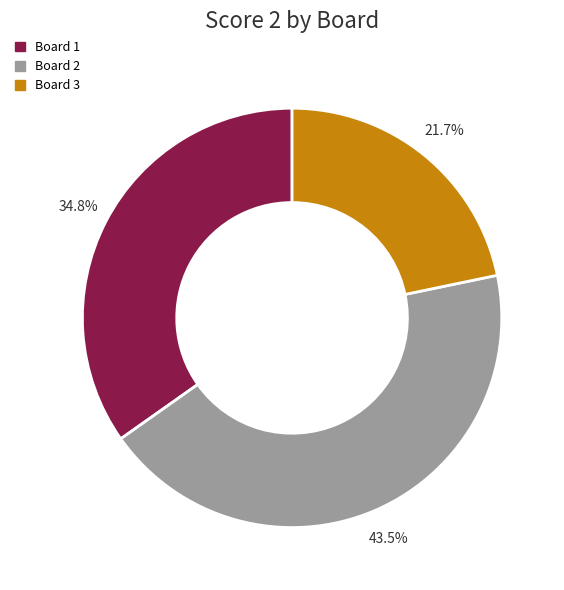

Is there a majority slice in this chart?

No